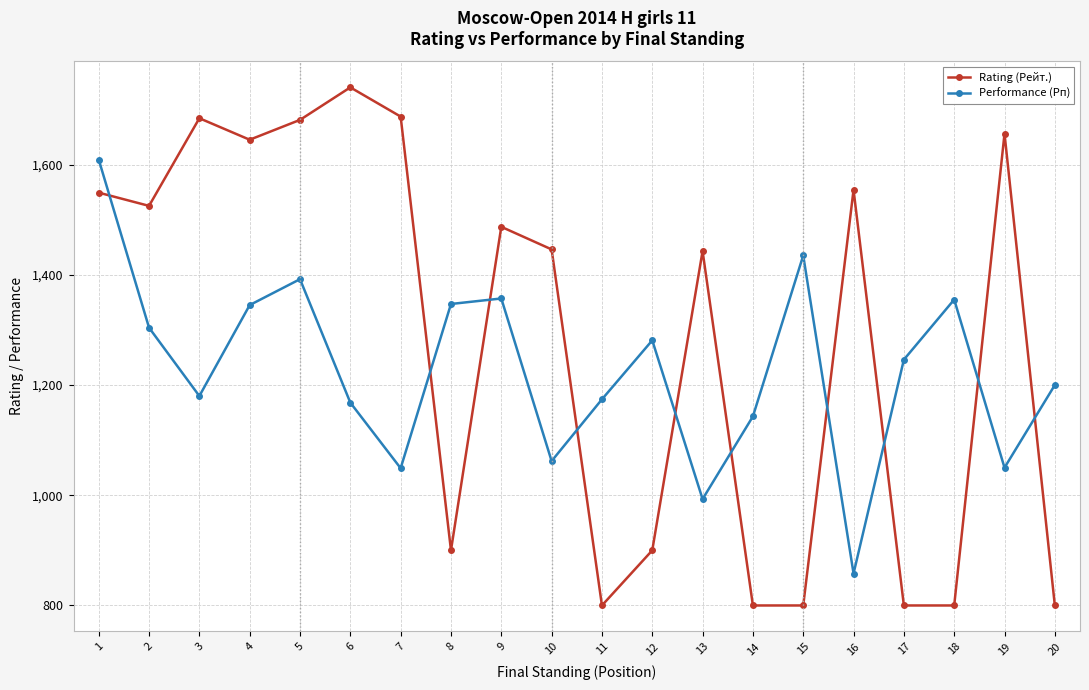

List the series in order of their peak value, lowest first.

Performance (Рп), Rating (Рейт.)